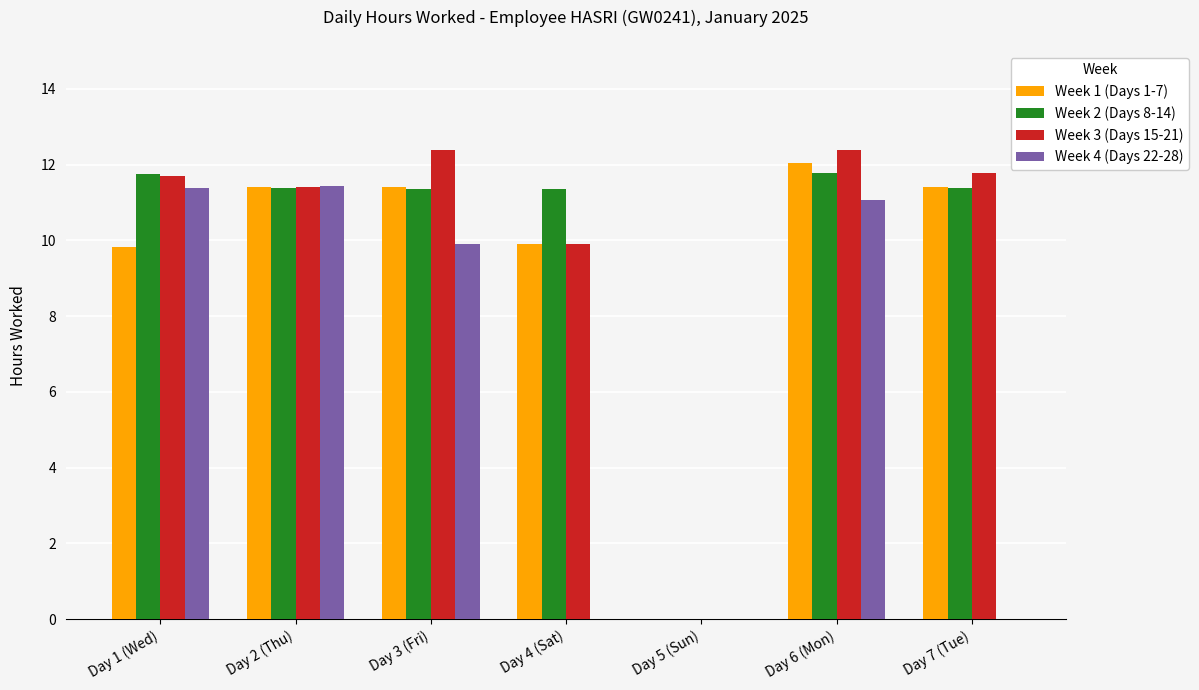

Are the bars grouped side by side (vs. stacked)?

Yes